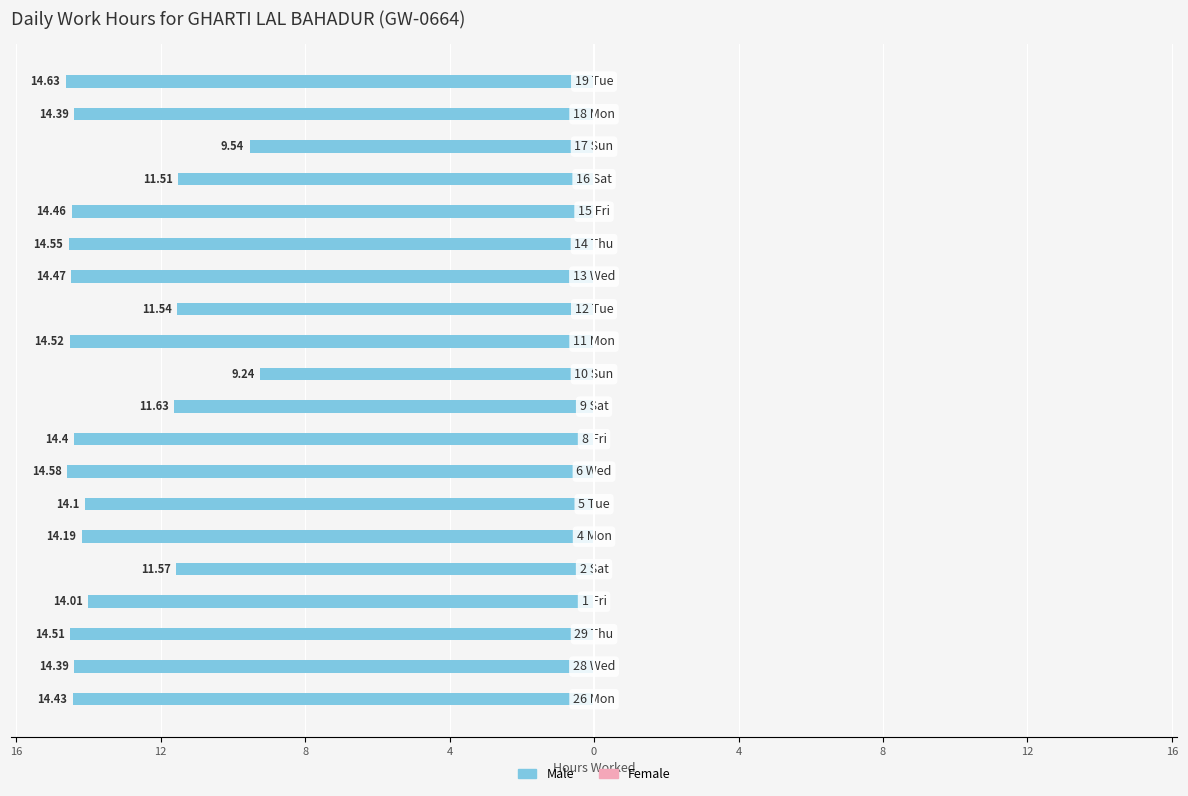

Does the chart contain any negative values?

Yes